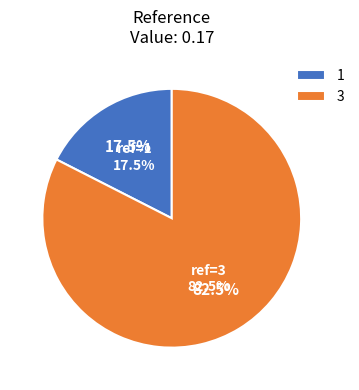

What is the change in value from 1 to 3?

+2